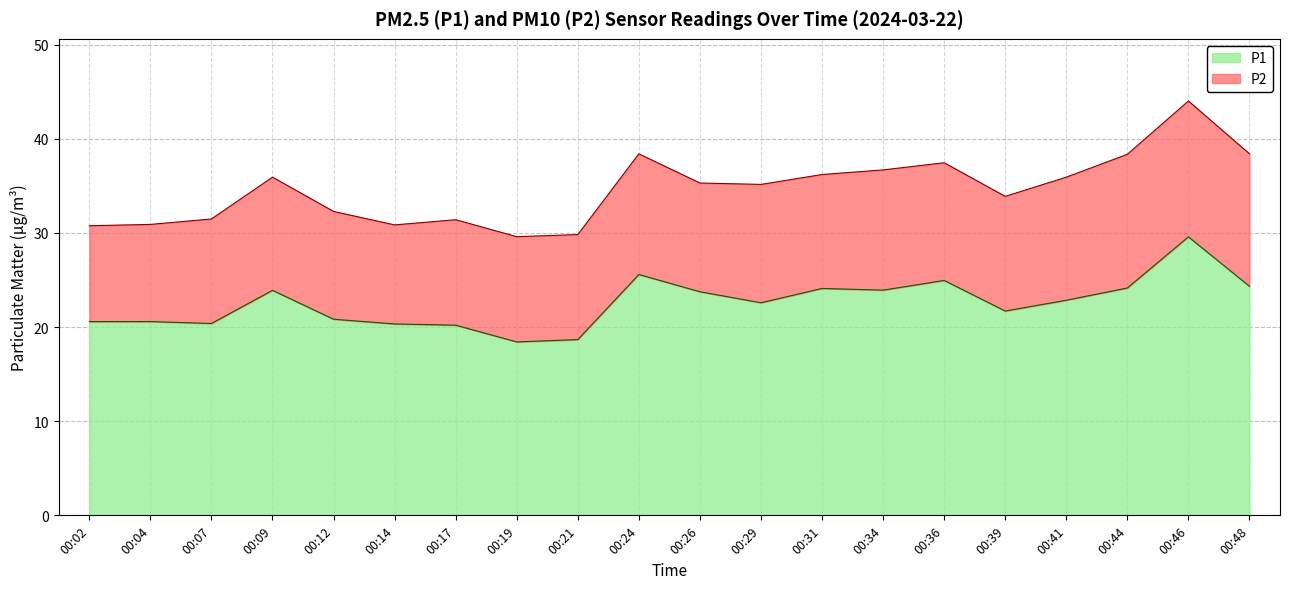

At which label is the value closest to 24?

00:34